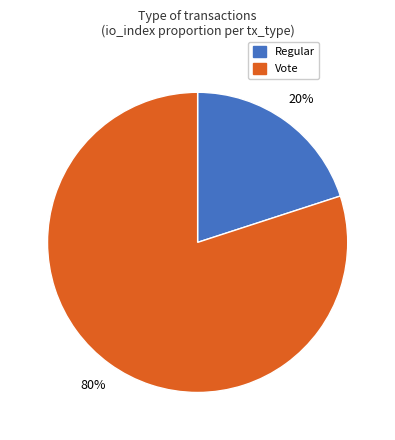

Combined, do Vote and Regular account for over 50%?

Yes